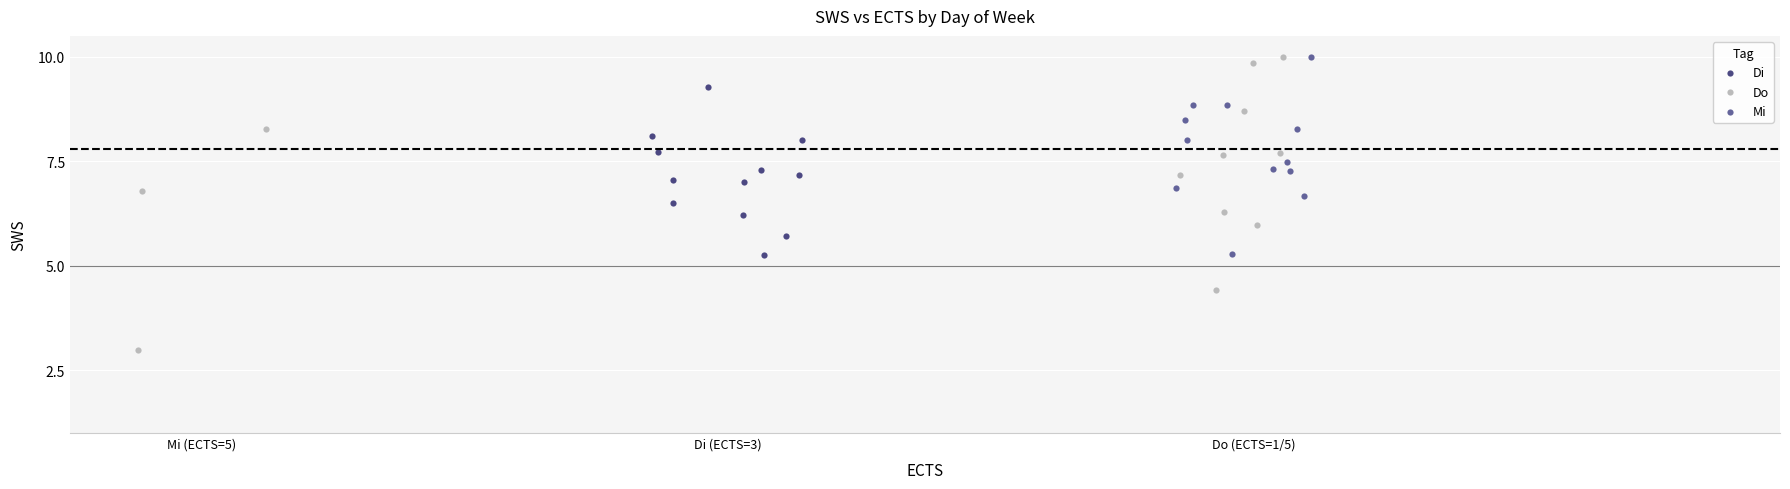

Which series contains the lowest Y value?

Do